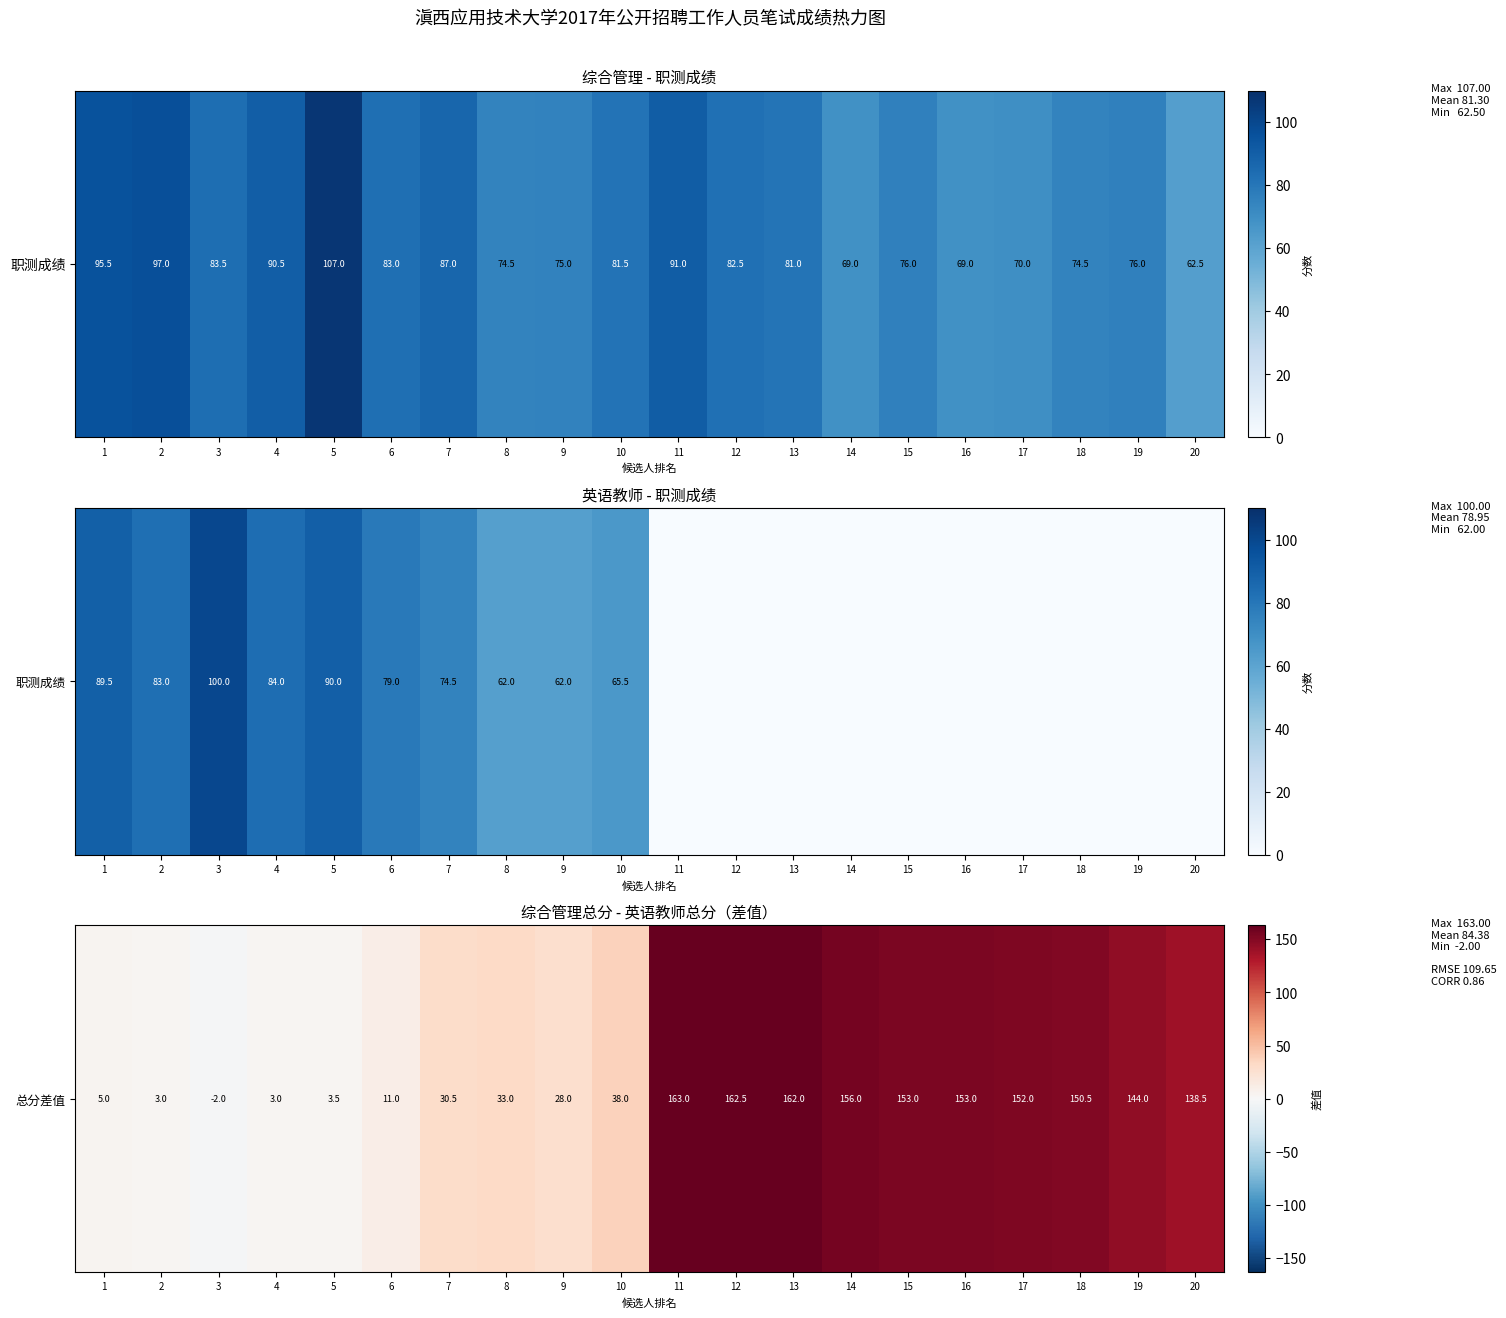

At which category does the chart reach its peak across all series?

11